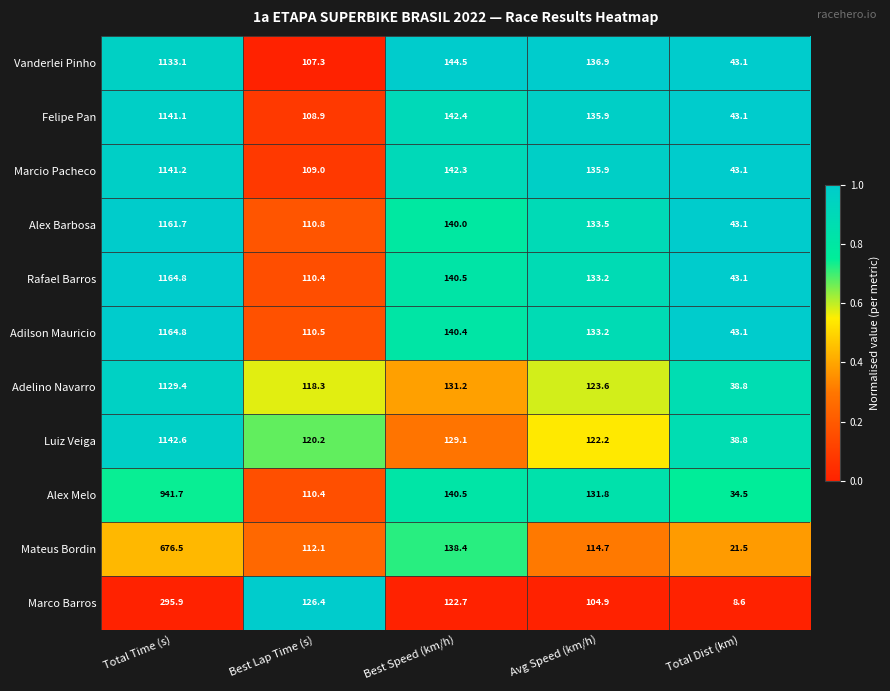

The Alex Melo series shows 85.5 at Best Speed (km/h). True or false?

False